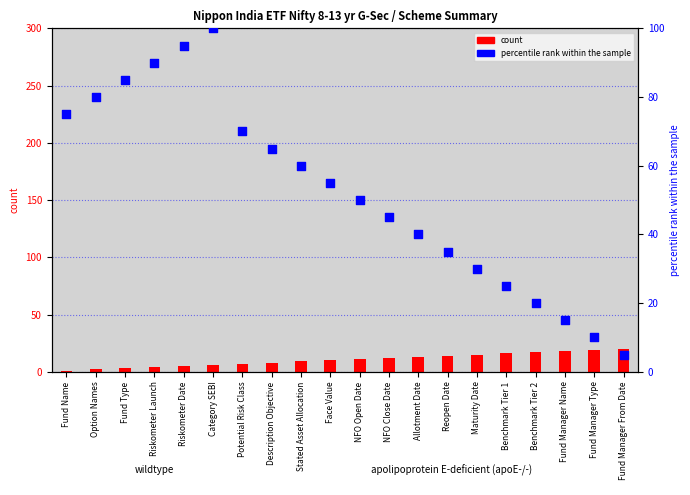

What are all the series names shown in the legend?

count, percentile rank within the sample